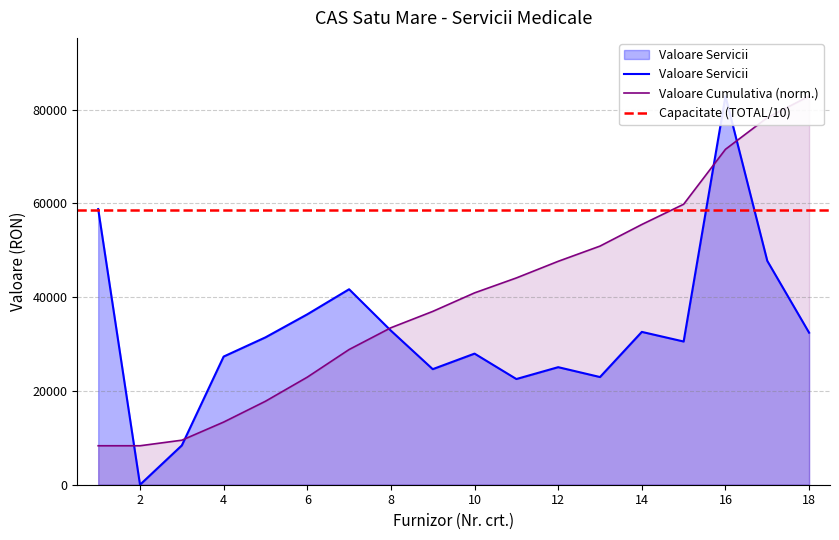

Count the number of categories in the chart.

18